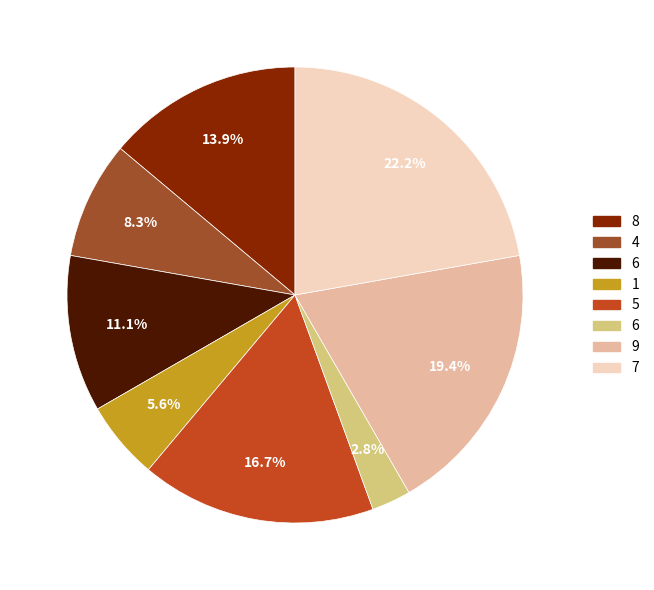

Is there any slice that represents more than half of the pie?

No